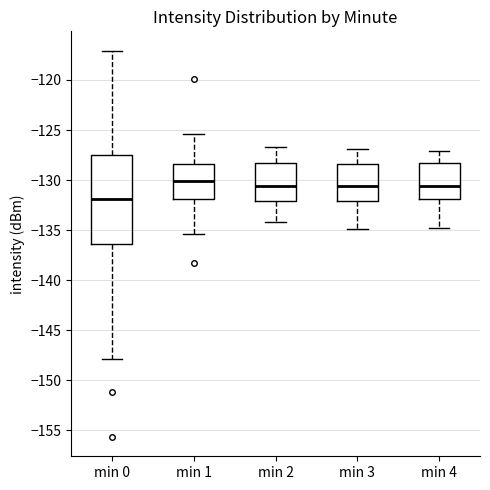

Where is the upper edge of the box for min 1 on the y-axis? The values are not printed on the chart, so give them approximately, as read against the axis.

-128.5